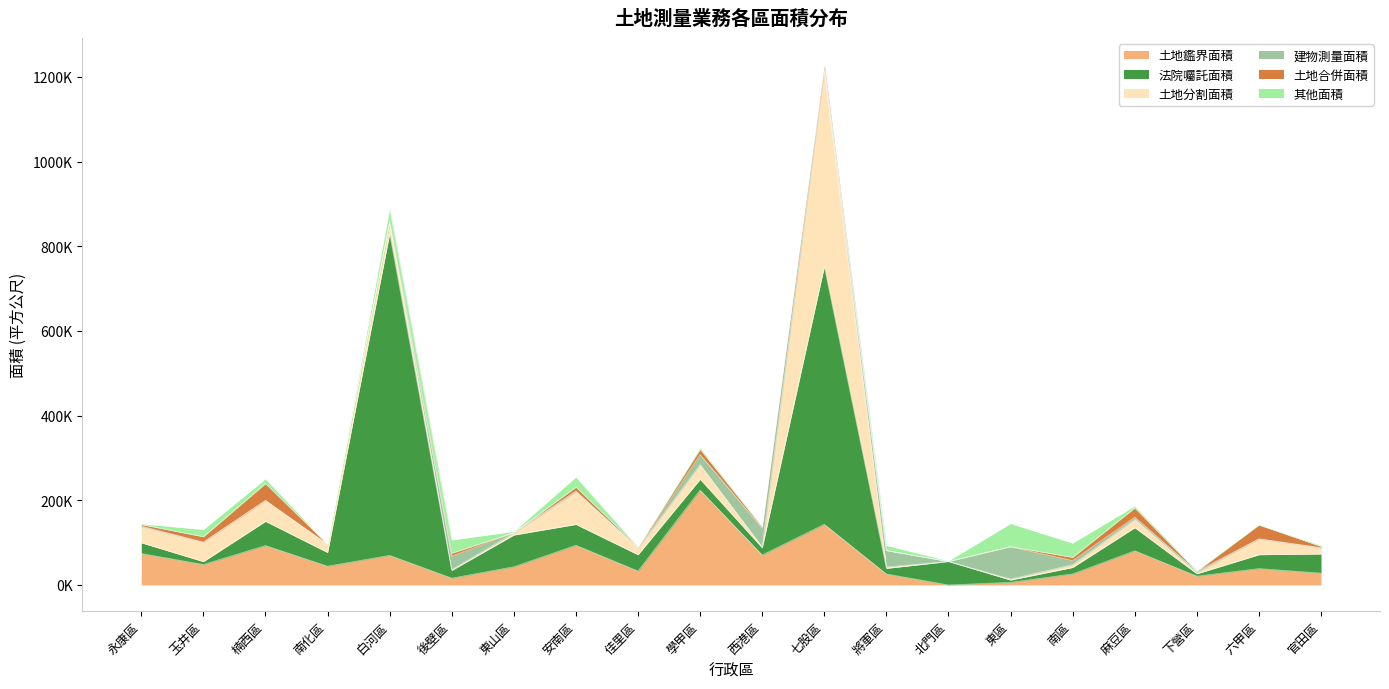

Which series has the largest total across all categories?

法院囑託面積